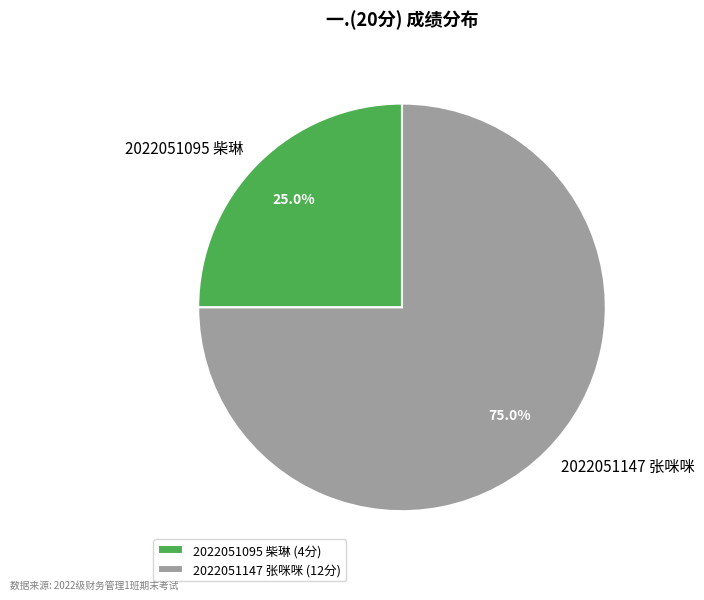

Approximately how many times larger is the value at 2022051095 柴琳 compared to 2022051147 张咪咪?

0.3